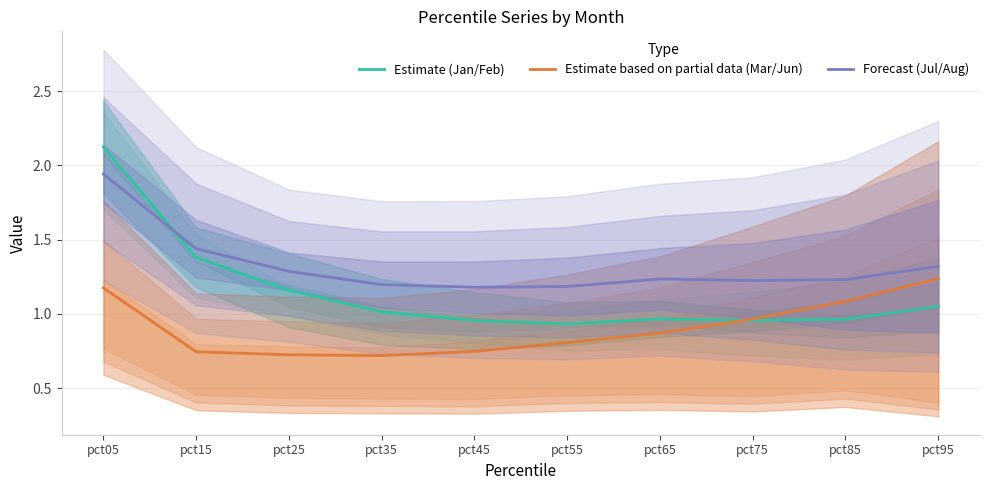

What is the total value across all series at pct65?

3.1